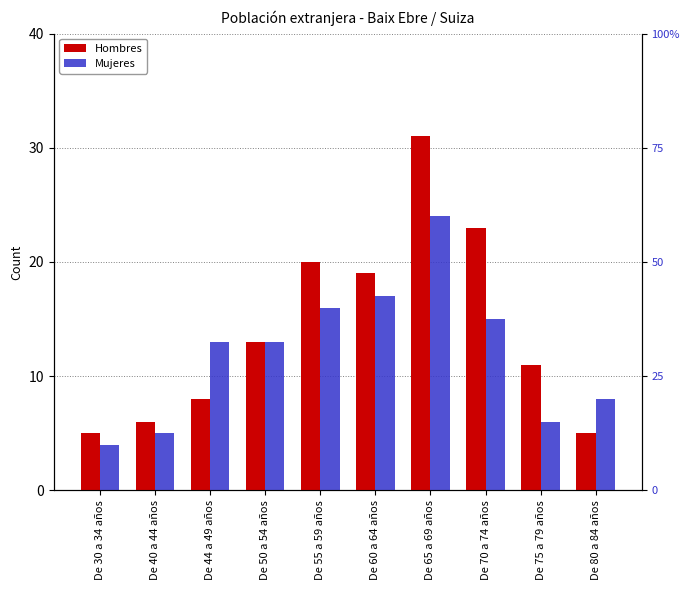

Which series has the widest spread of values?

Hombres